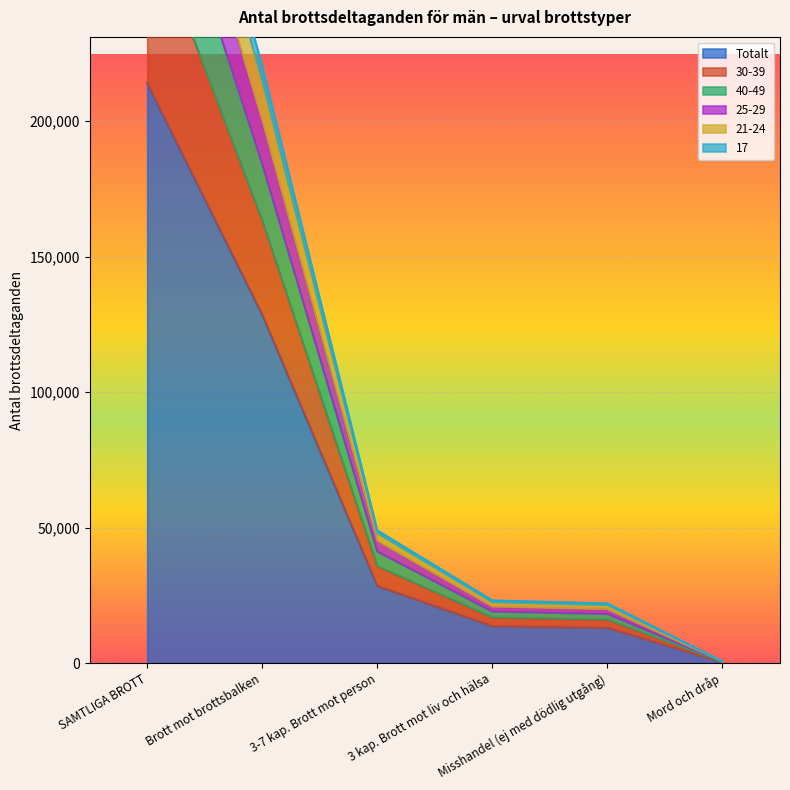

True or false: Totalt and 17 intersect in this chart.

False